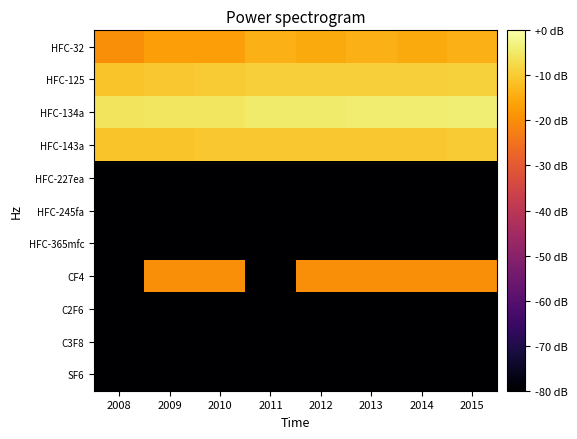

Which series has the largest range (max minus min)?

CF4